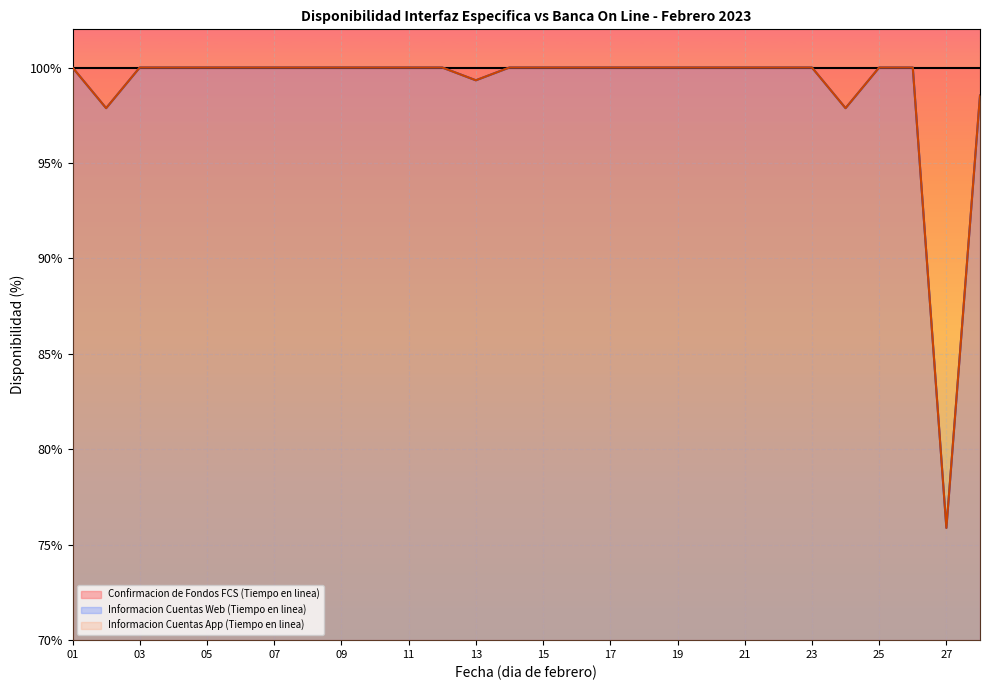

What is the difference between the second highest and minimum values in the Informacion Cuentas App (Tiempo en linea) series?

24.1